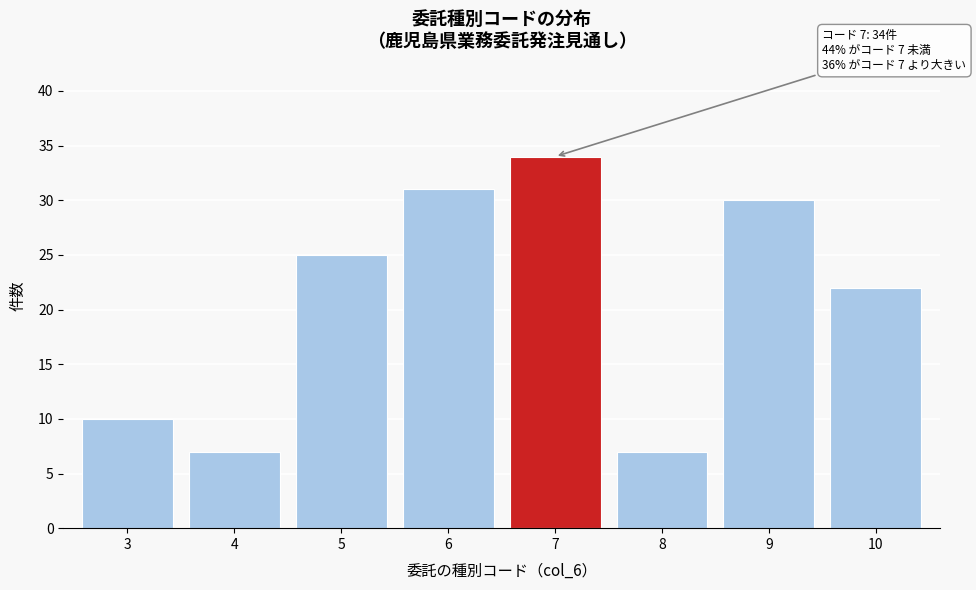

Reading left to right, extract all data points from this chart.

10	7	25	31	34	7	30	22